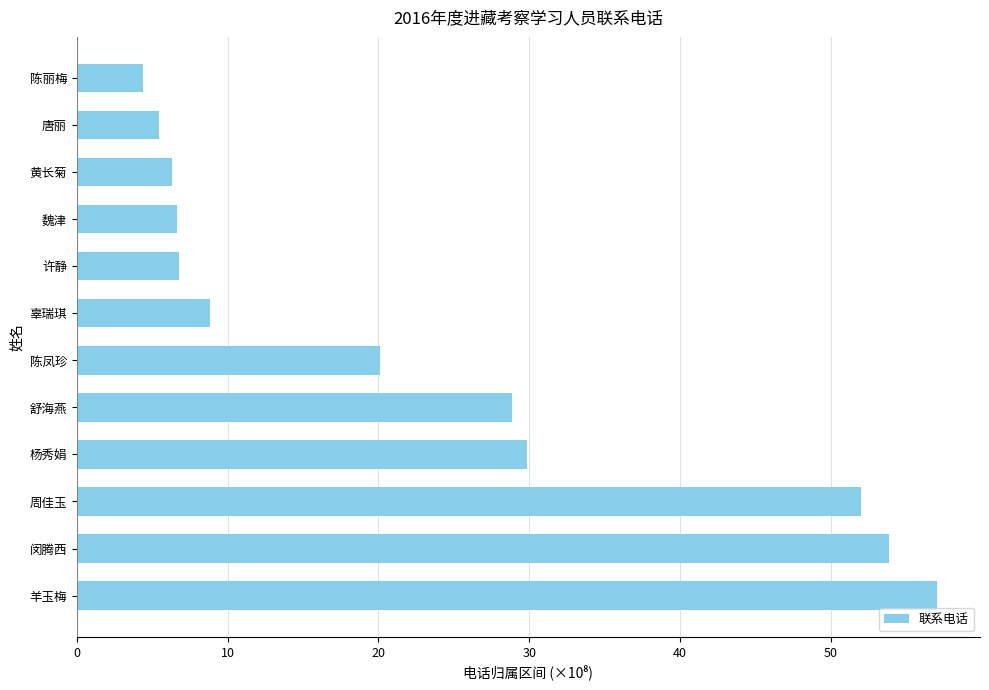

What is the difference between the maximum and minimum values?

52.6